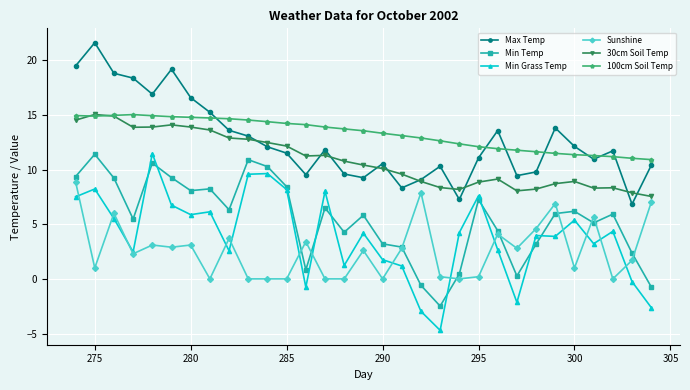

What is the minimum value shown in the chart?

-4.7